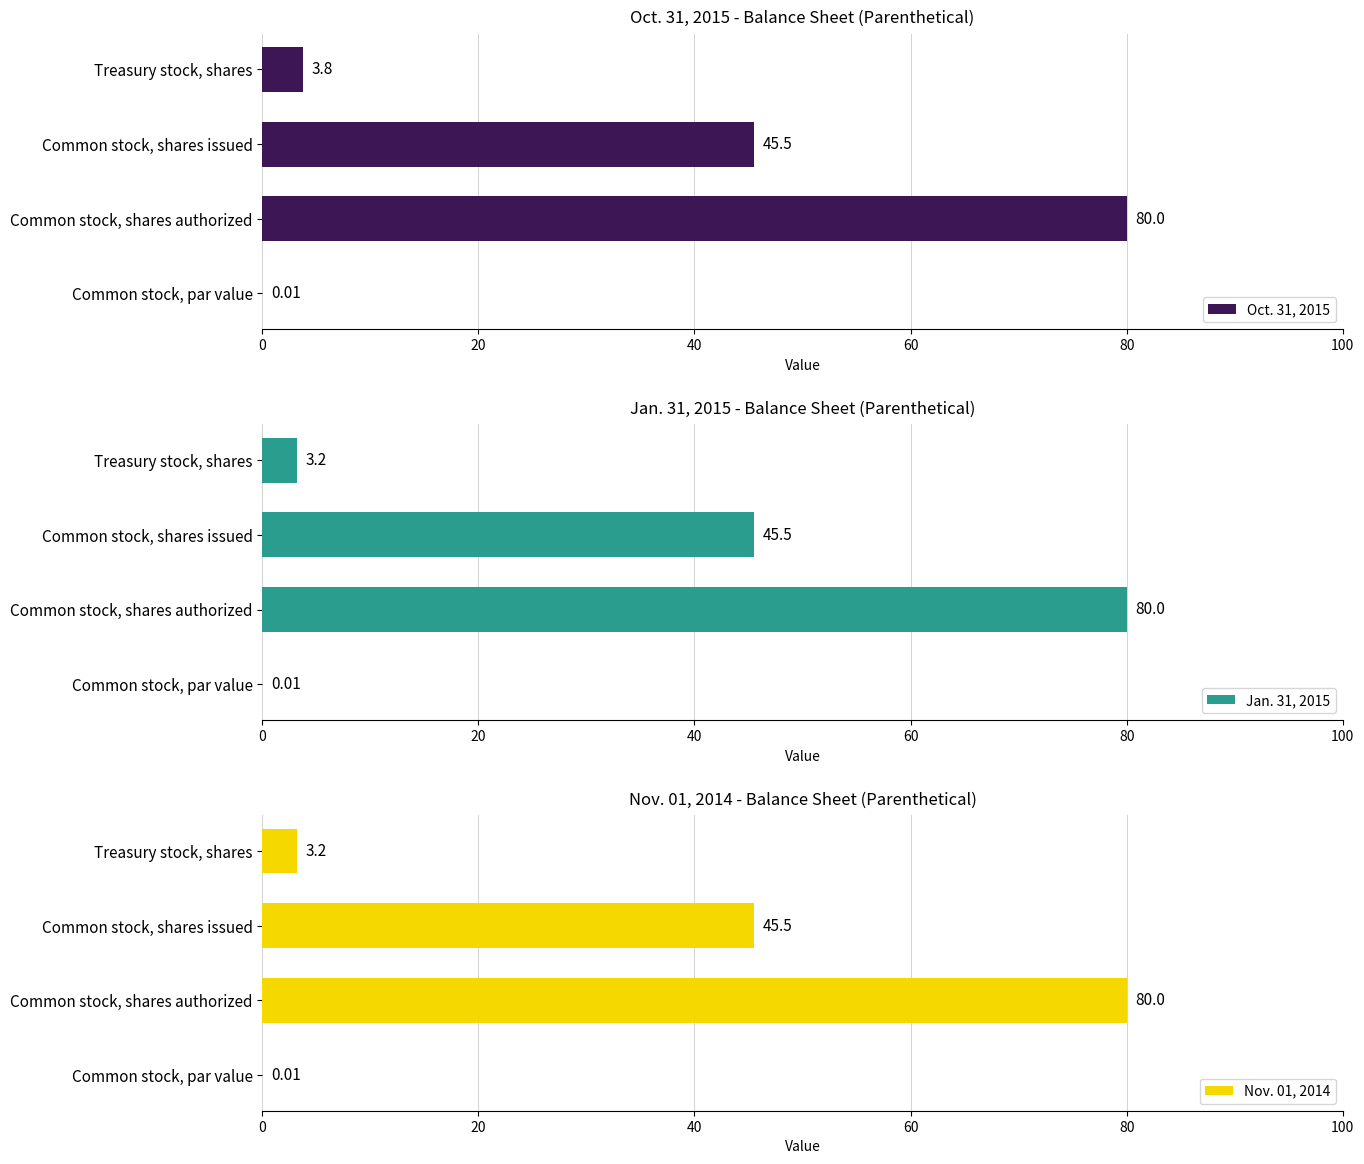

Reading left to right, list all the values displayed in this chart.

Oct. 31, 2015: 0.0	80.0	45.5	3.8
Jan. 31, 2015: 0.0	80.0	45.5	3.2
Nov. 01, 2014: 0.0	80.0	45.5	3.2